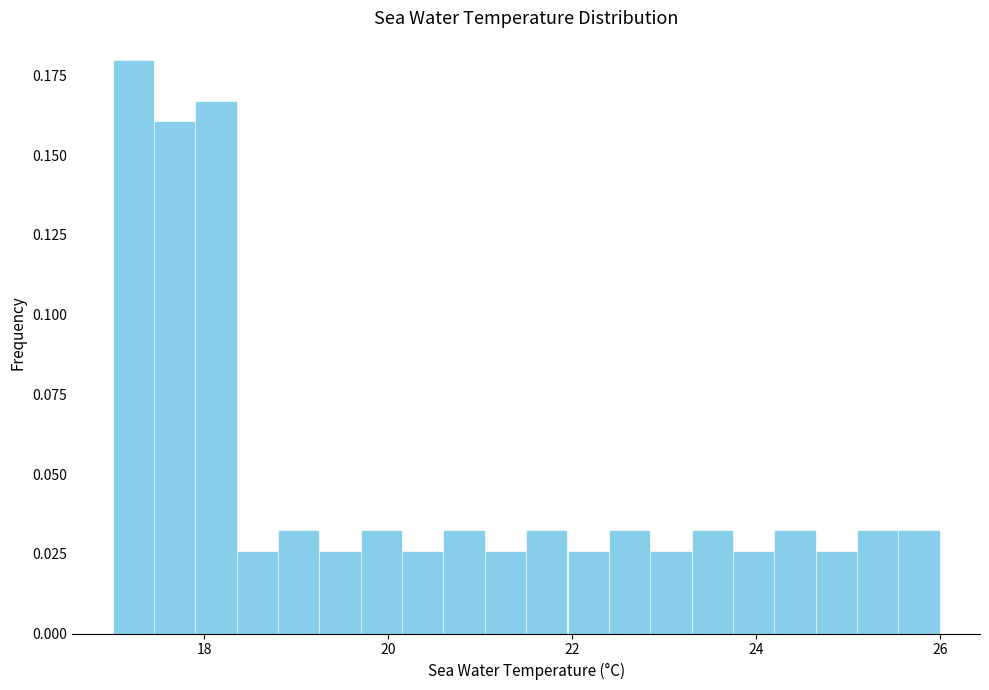

Around what value on the x-axis is the tallest bar? Give the approximate position of its centre, as read against the axis.

17.2